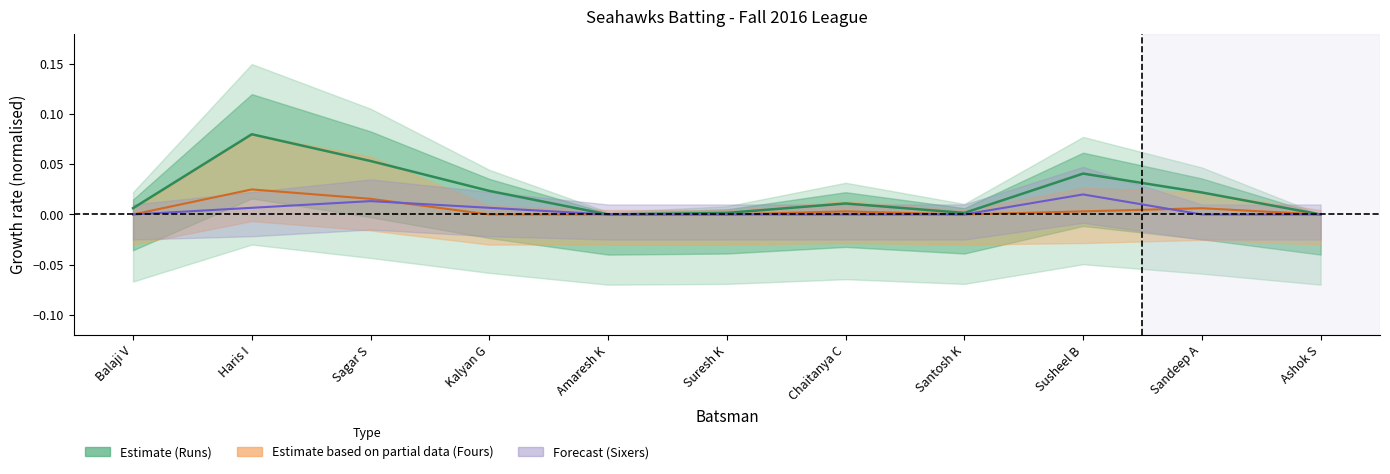

Is the value of Sixers at Sandeep A greater than the value of Fours at Sandeep A?

No